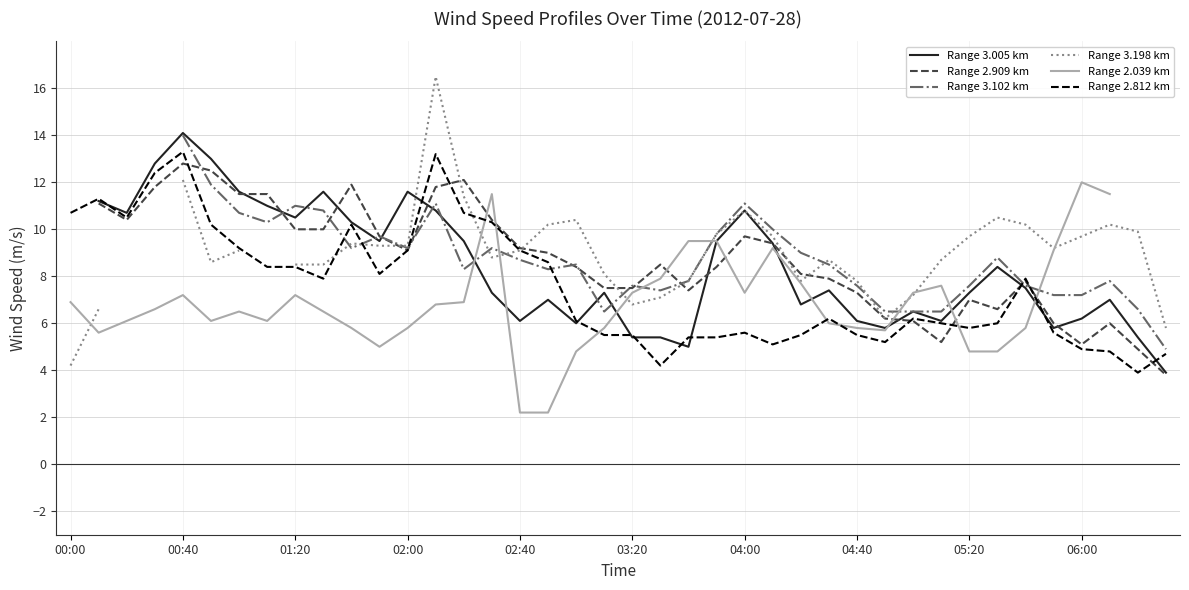

True or false: Range 2.812 km has a value of 9.2 at 00:40.

False